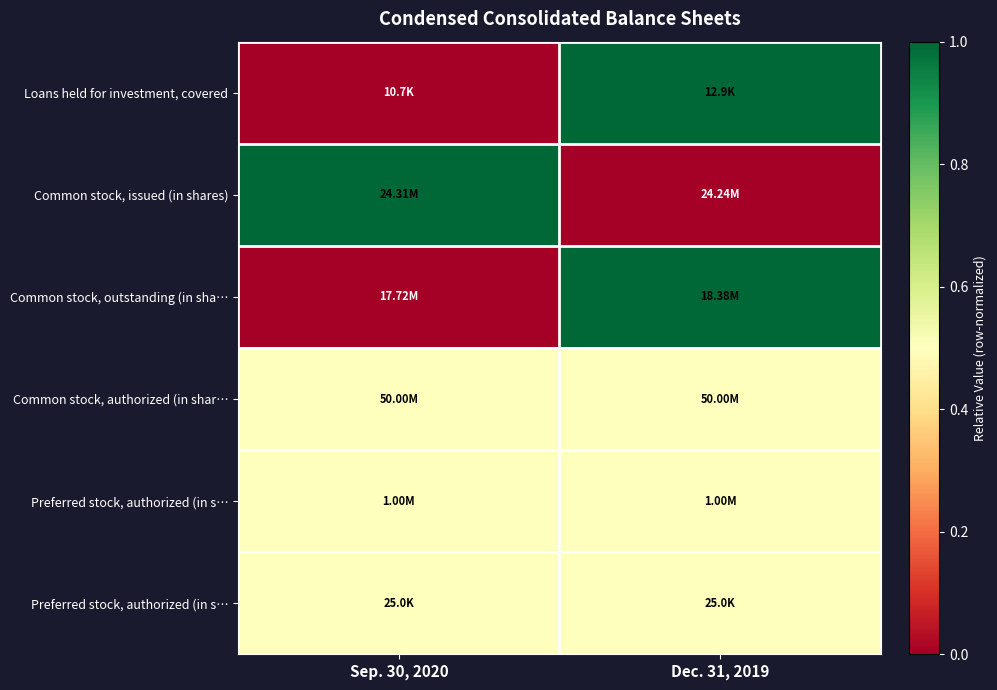

How many data points does each series have?

2